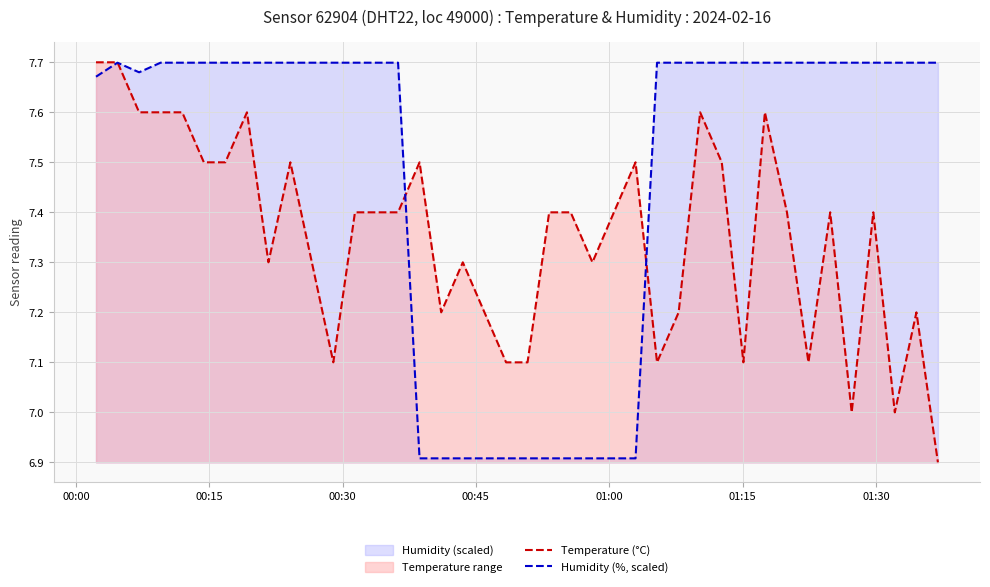

List the series in order of their peak value, highest first.

Temperature (°C), Humidity (%, scaled)